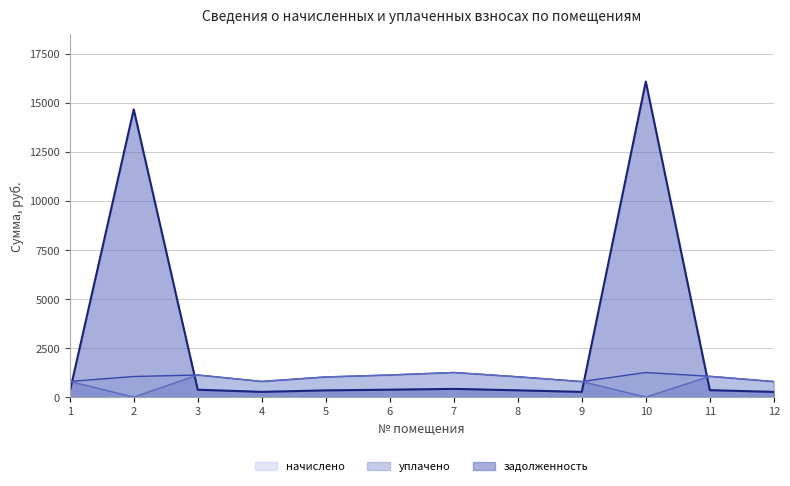

What is the value of the начислено point at the 3rd from the left?

1125.4